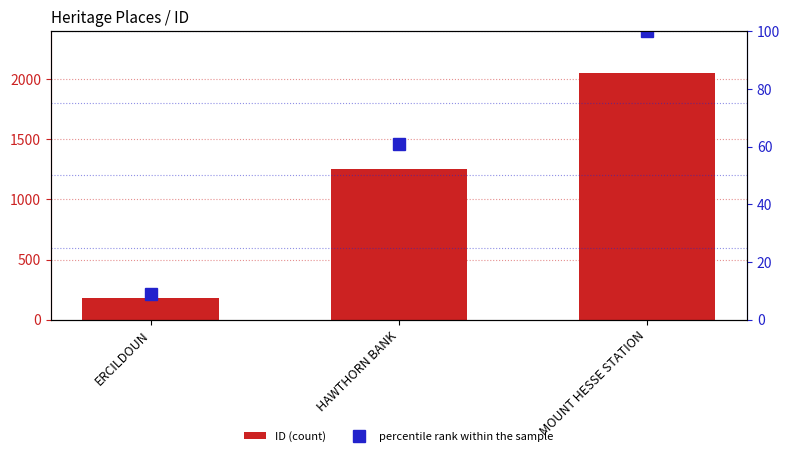

What is the label of the 1st bar from the right?

MOUNT HESSE STATION